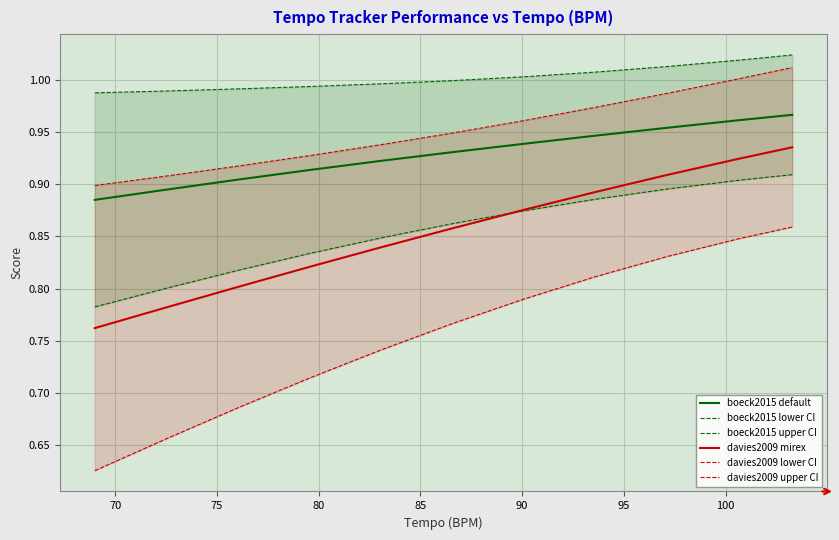

True or false: davies2009 mirex and boeck2015 default intersect in this chart.

False